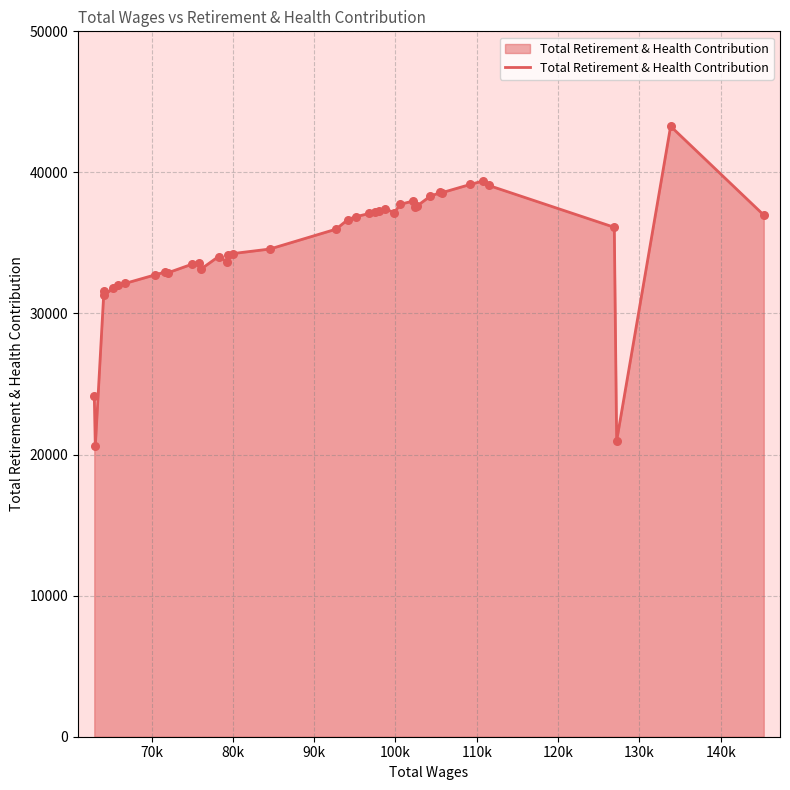

What is the difference between the maximum and minimum values?

22695